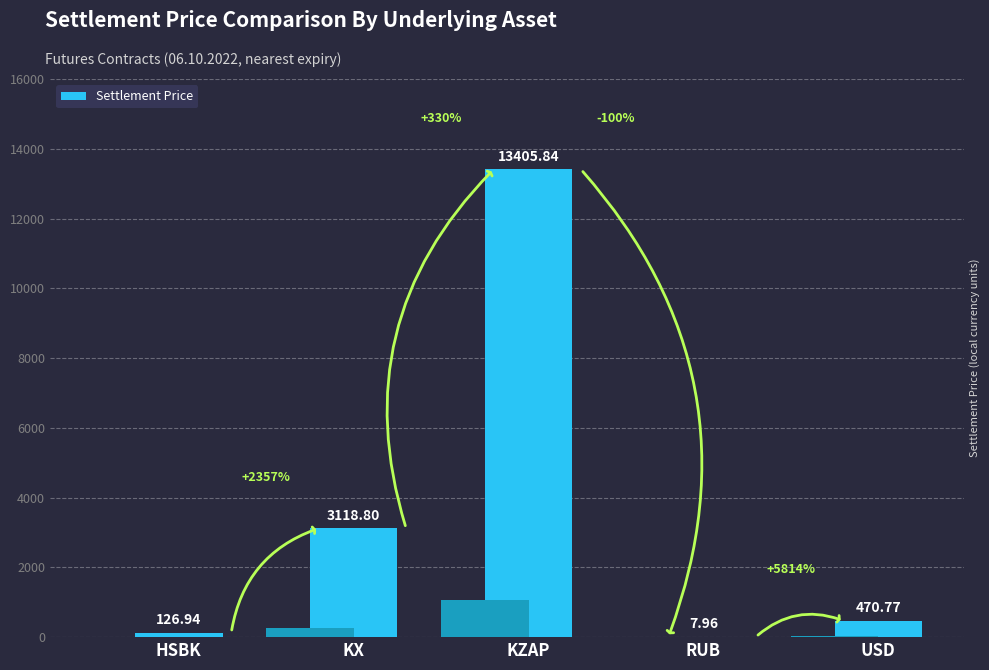

What is the sum of all values?

17130.3